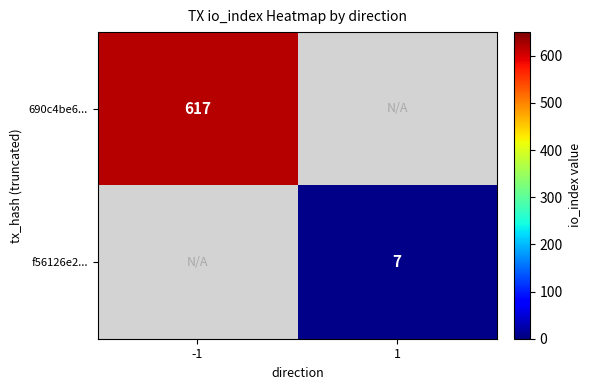

True or false: 690c4be6... has a value of 617 at -1.

True